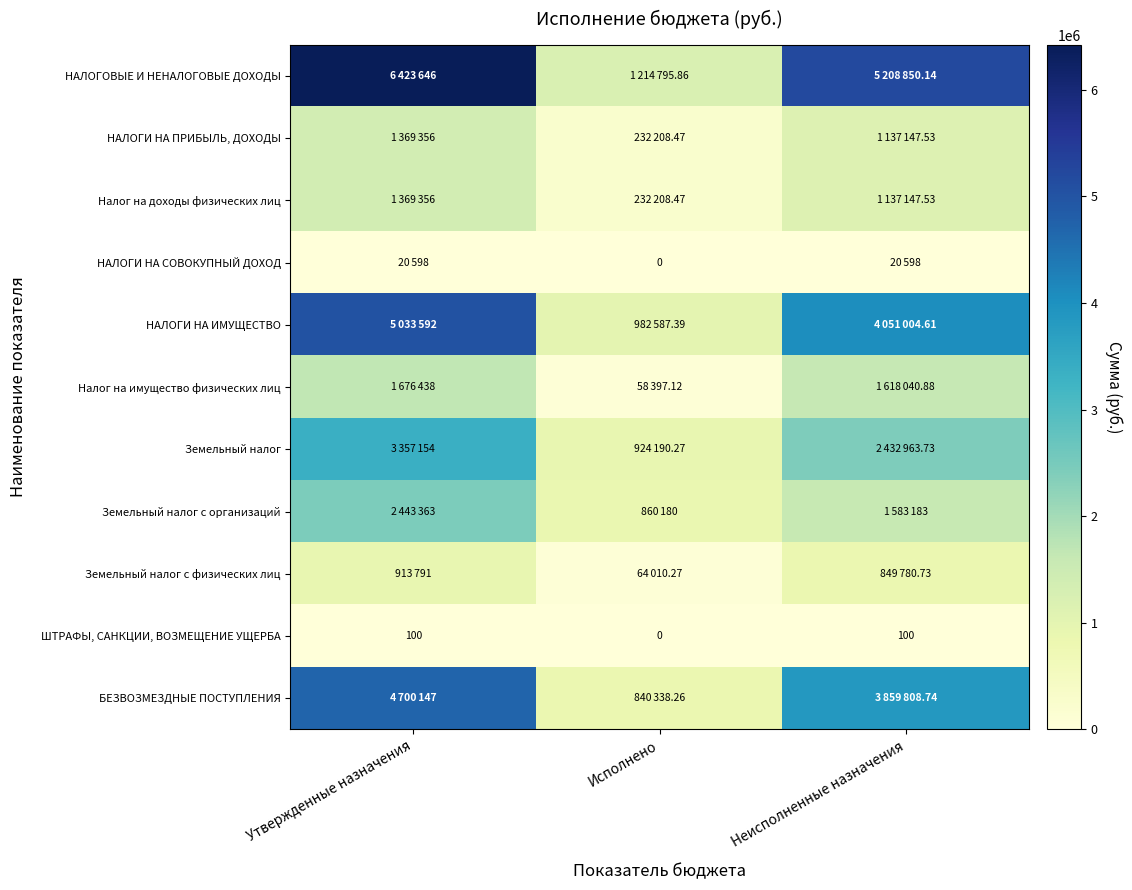

What is the maximum value shown in the chart?

6423646.0